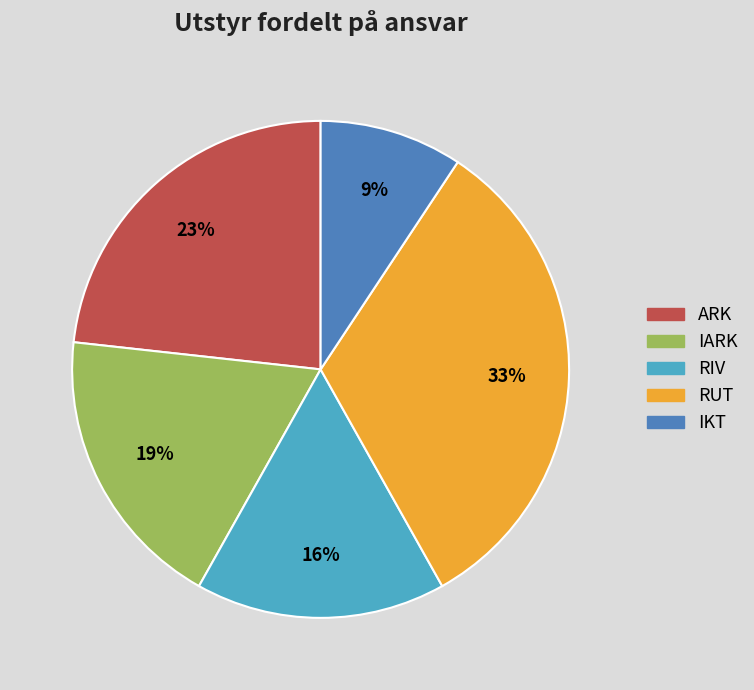

Combined, do RIV and IKT account for over 50%?

No